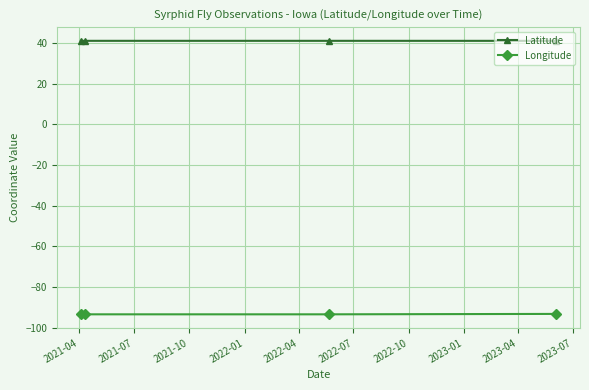

List the series in order of their overall mean, lowest first.

Longitude, Latitude